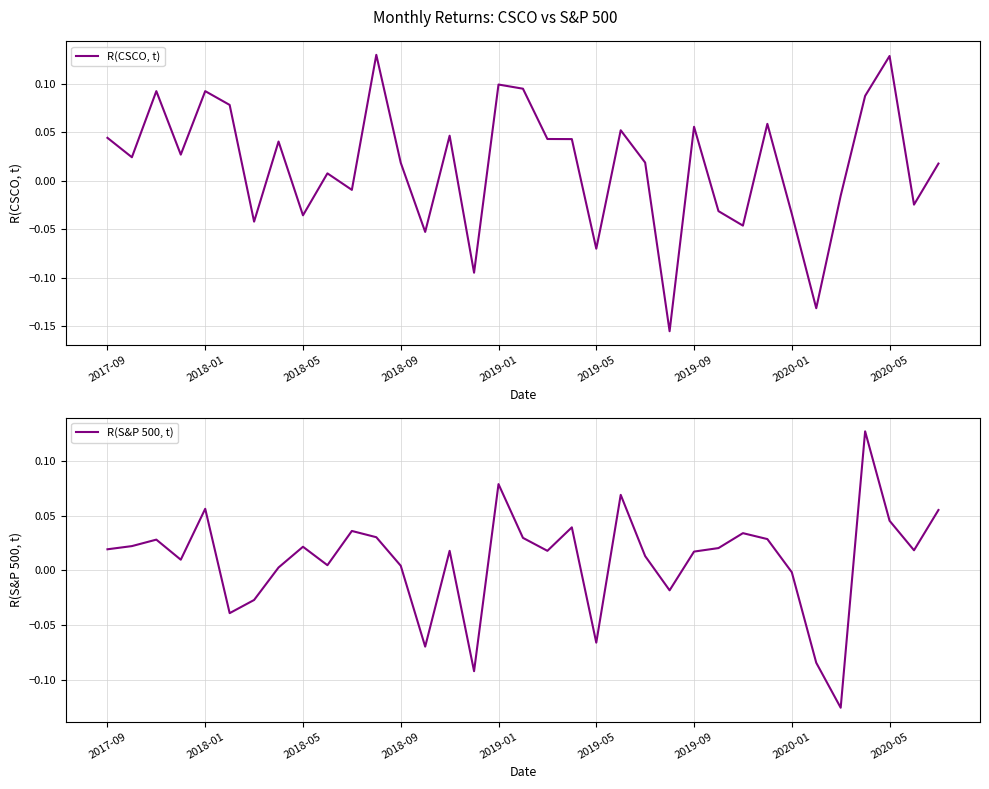

In R(S&P 500, t), how many points are higher than both neighbors (excluding endpoints)?

10